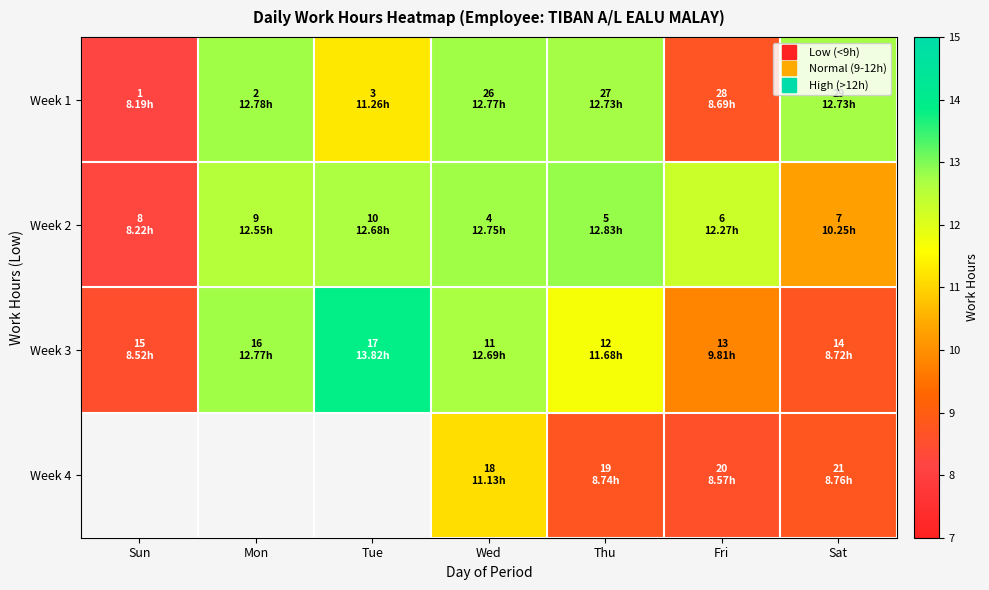

What is the greatest value displayed?

13.8